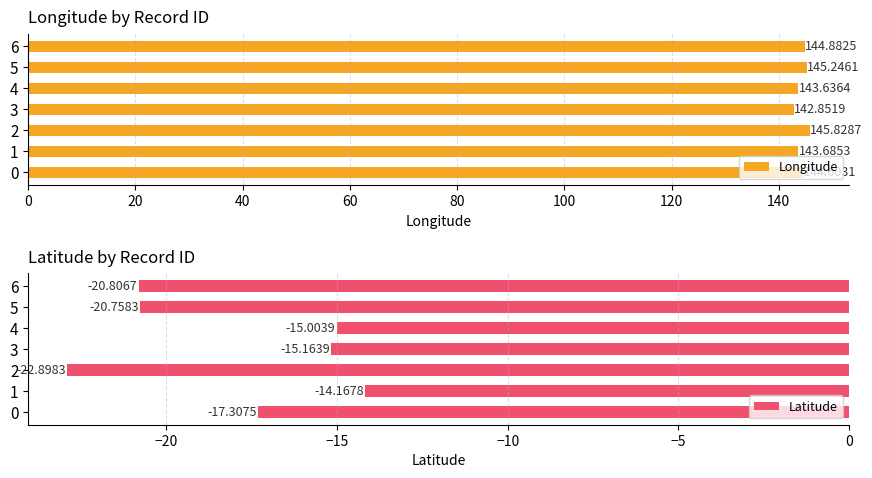

List the labels in order of Longitude value, smallest first.

3, 4, 1, 0, 6, 5, 2